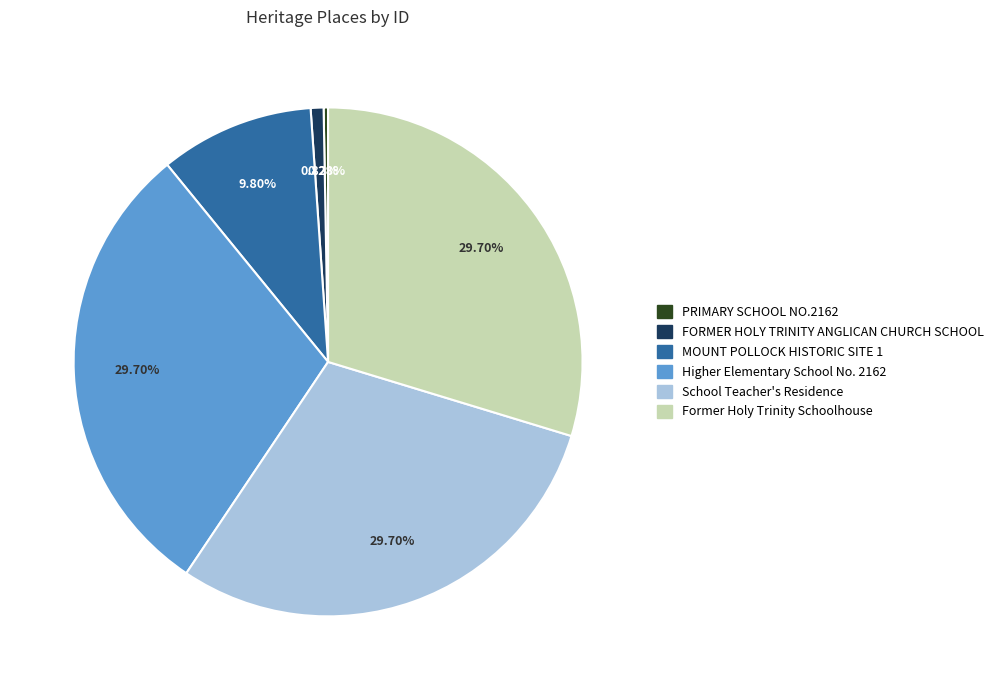

What percentage is NOT represented by FORMER HOLY TRINITY ANGLICAN CHURCH SCHOOL?

99.2%